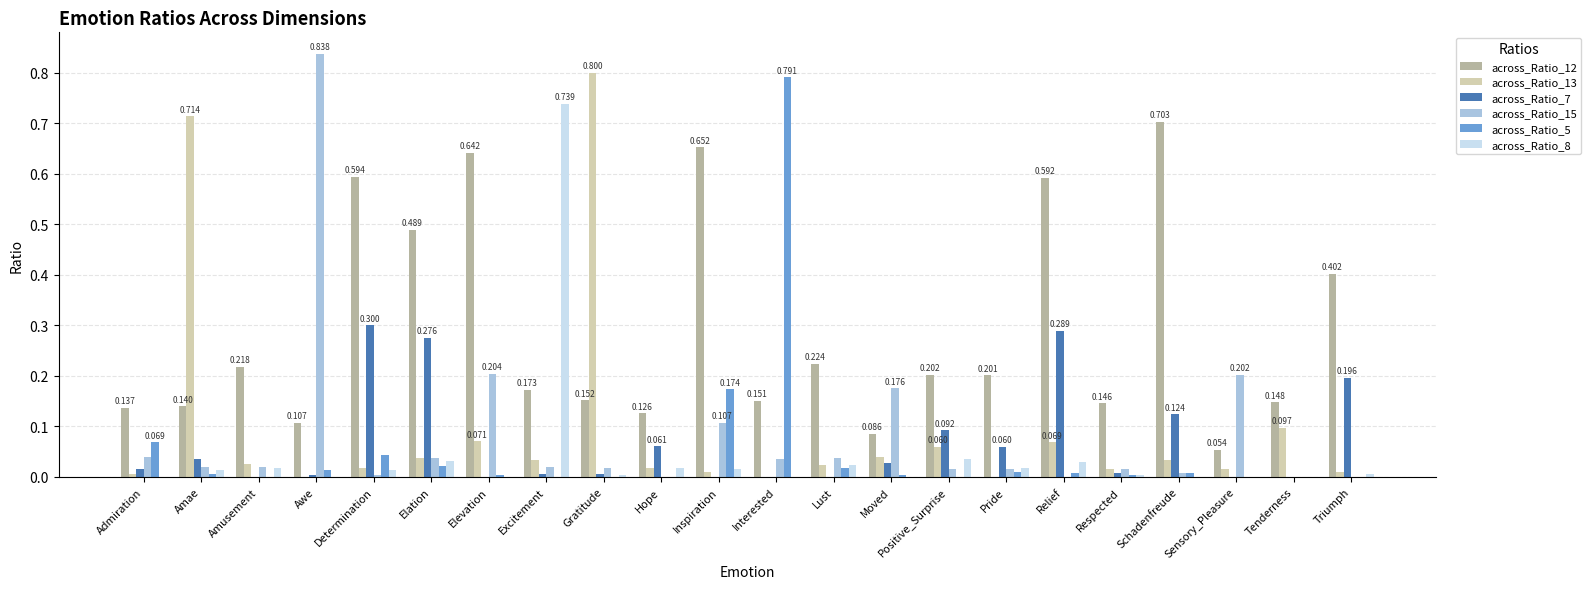

What are all the series names shown in the legend?

across_Ratio_12, across_Ratio_13, across_Ratio_7, across_Ratio_15, across_Ratio_5, across_Ratio_8